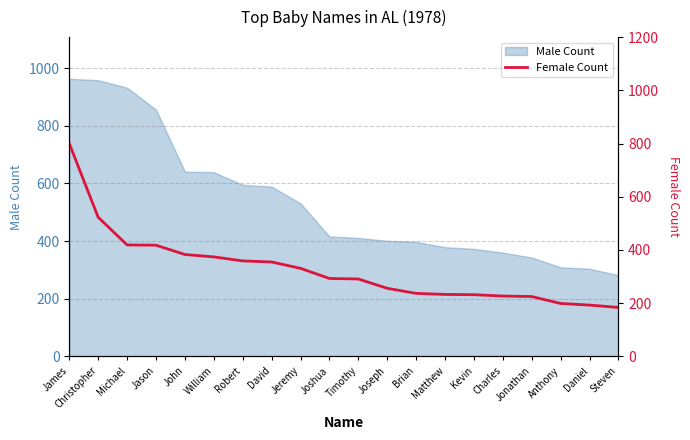

What is the value of the 18th point from the left?

199